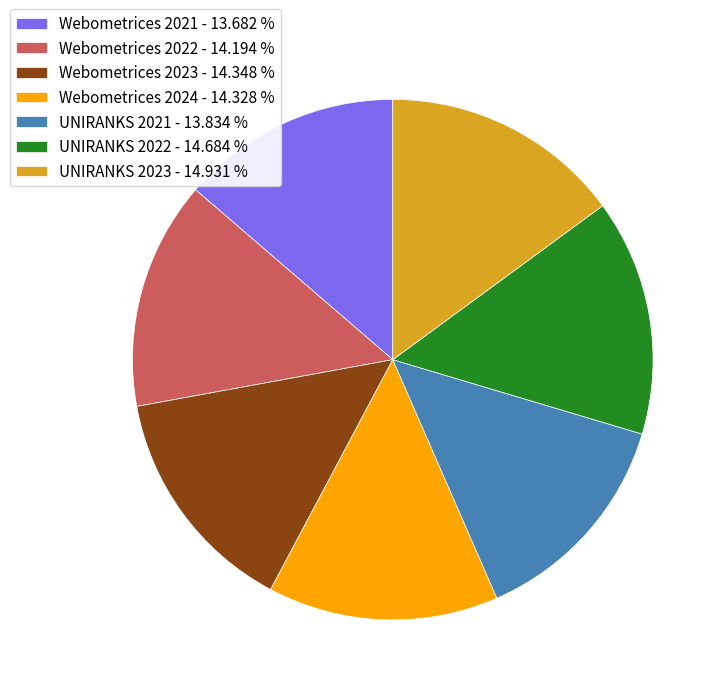

How many segments does this pie chart have?

7